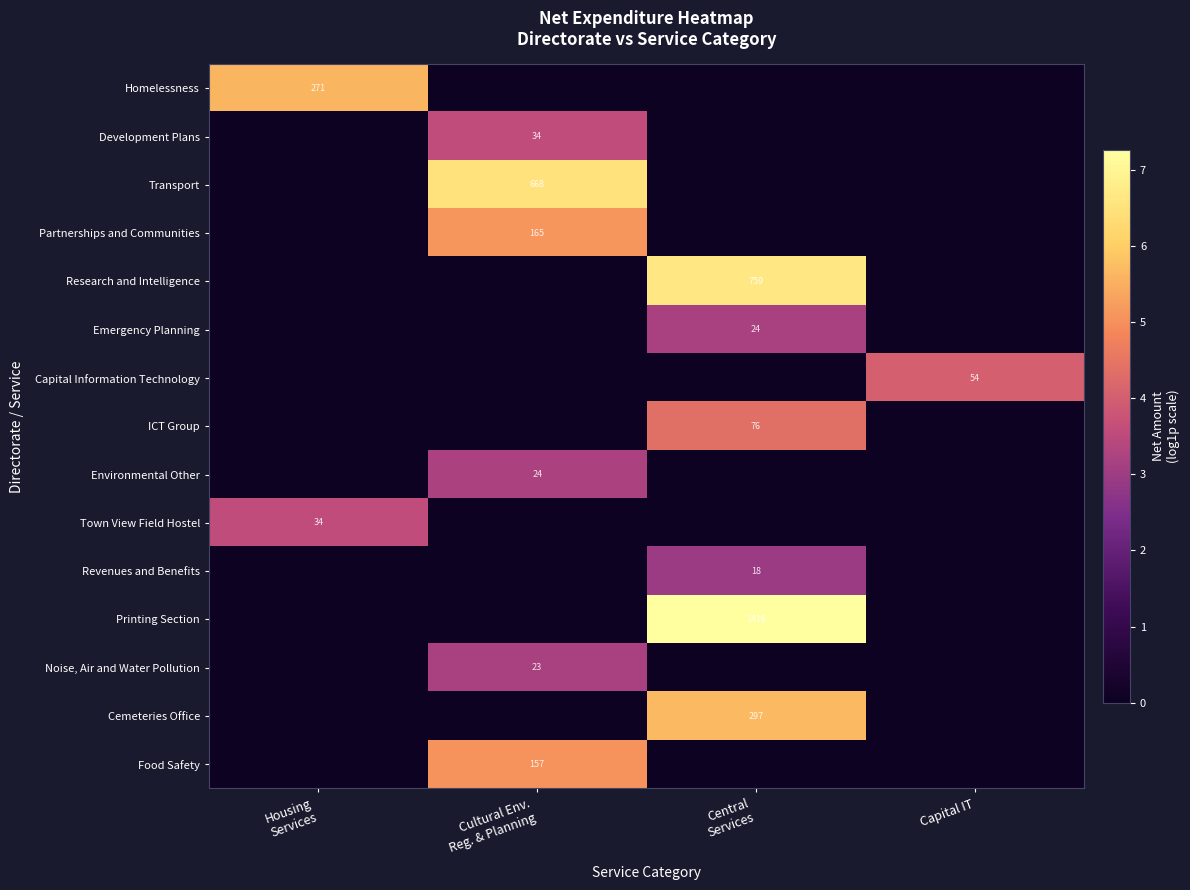

Rank the series by their maximum value, from highest to lowest.

Printing Section, Research and Intelligence, Transport, Cemeteries Office, Homelessness, Partnerships and Communities, Food Safety, ICT Group, Capital Information Technology, Town View Field Hostel, Development Plans, Environmental Other, Emergency Planning, Noise, Air and Water Pollution, Revenues and Benefits